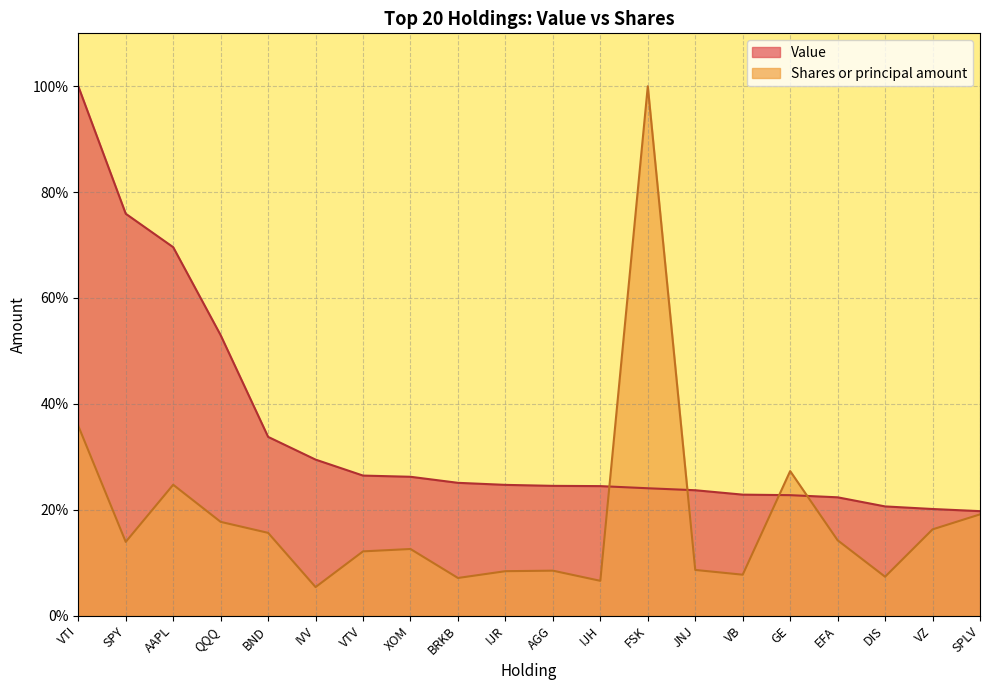

What is the difference between the highest and lowest values at BRKB?

18.0